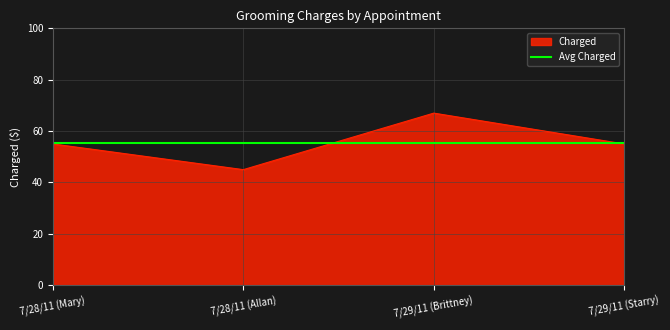

Reading left to right, what are all the values shown in this chart?

7/28/11 (Mary)=55	7/28/11 (Allan)=45	7/29/11 (Brittney)=67	7/29/11 (Starry)=55